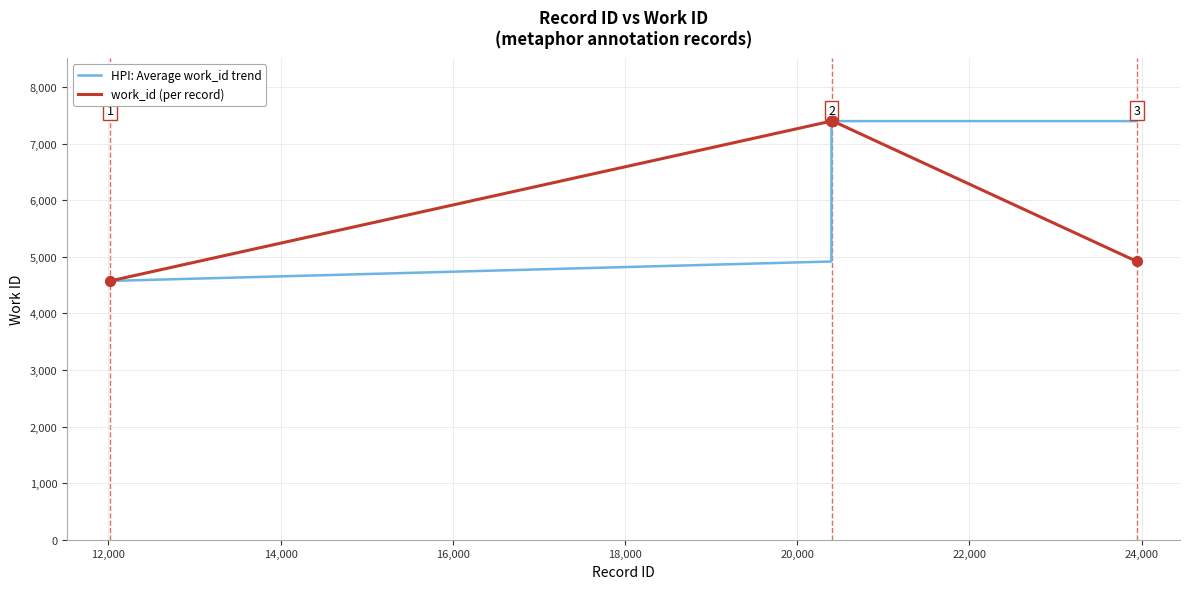

What is the minimum value shown in the chart?

4574